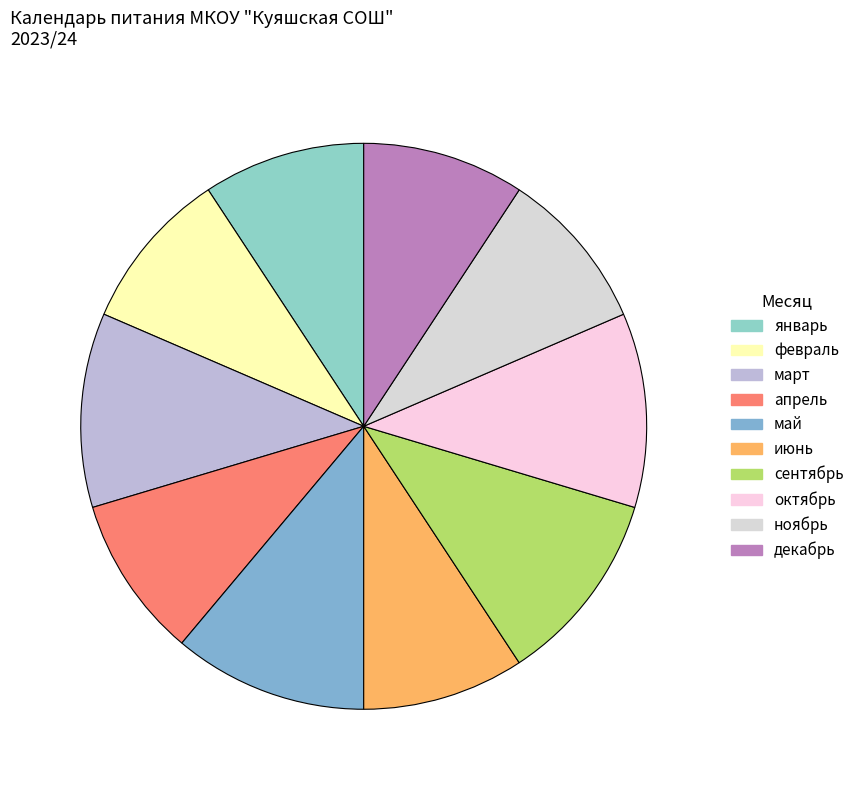

Rank the categories by value from lowest to highest.

январь, февраль, апрель, июнь, ноябрь, декабрь, март, май, сентябрь, октябрь